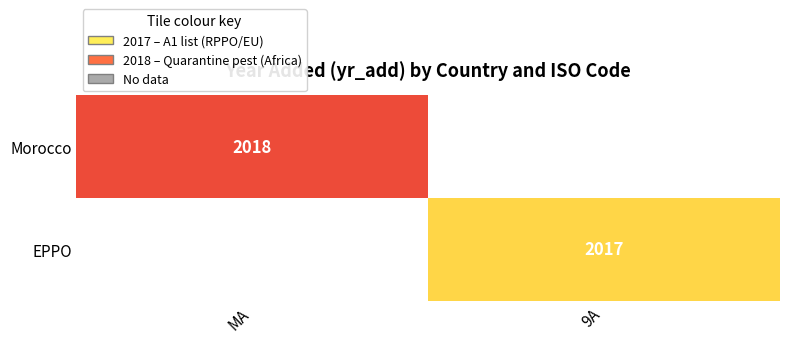

The value of EPPO at 9A is 2017. True or false?

True